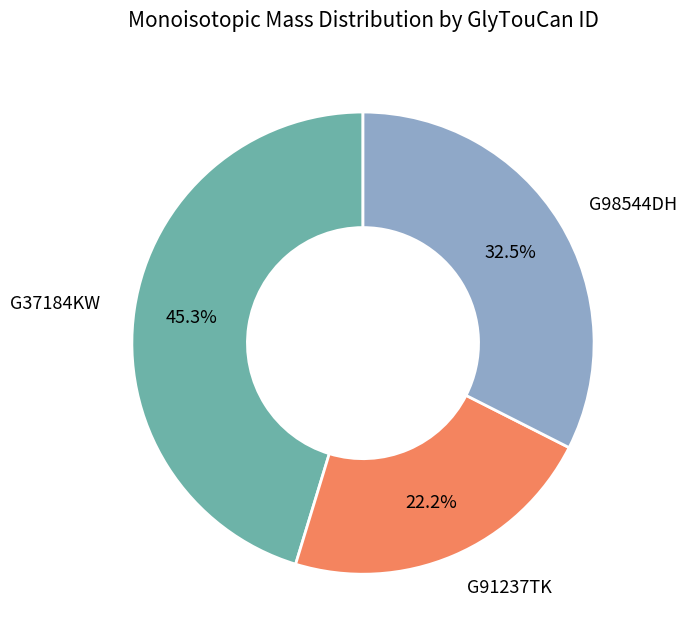

What percentage do G98544DH and G91237TK together represent?

54.7%